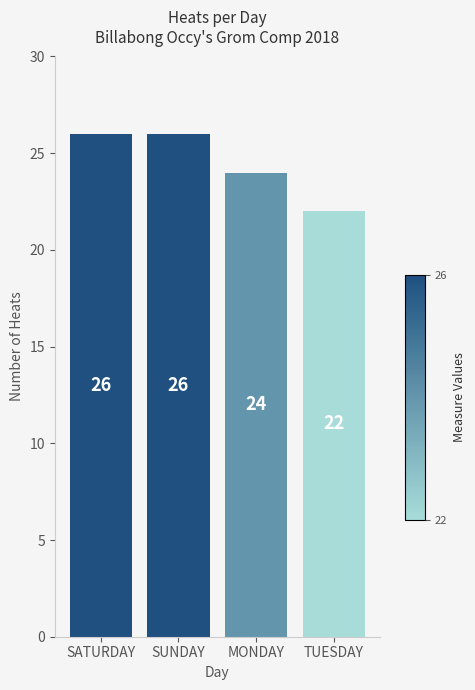

What is the value of the 4th bar from the left?

22